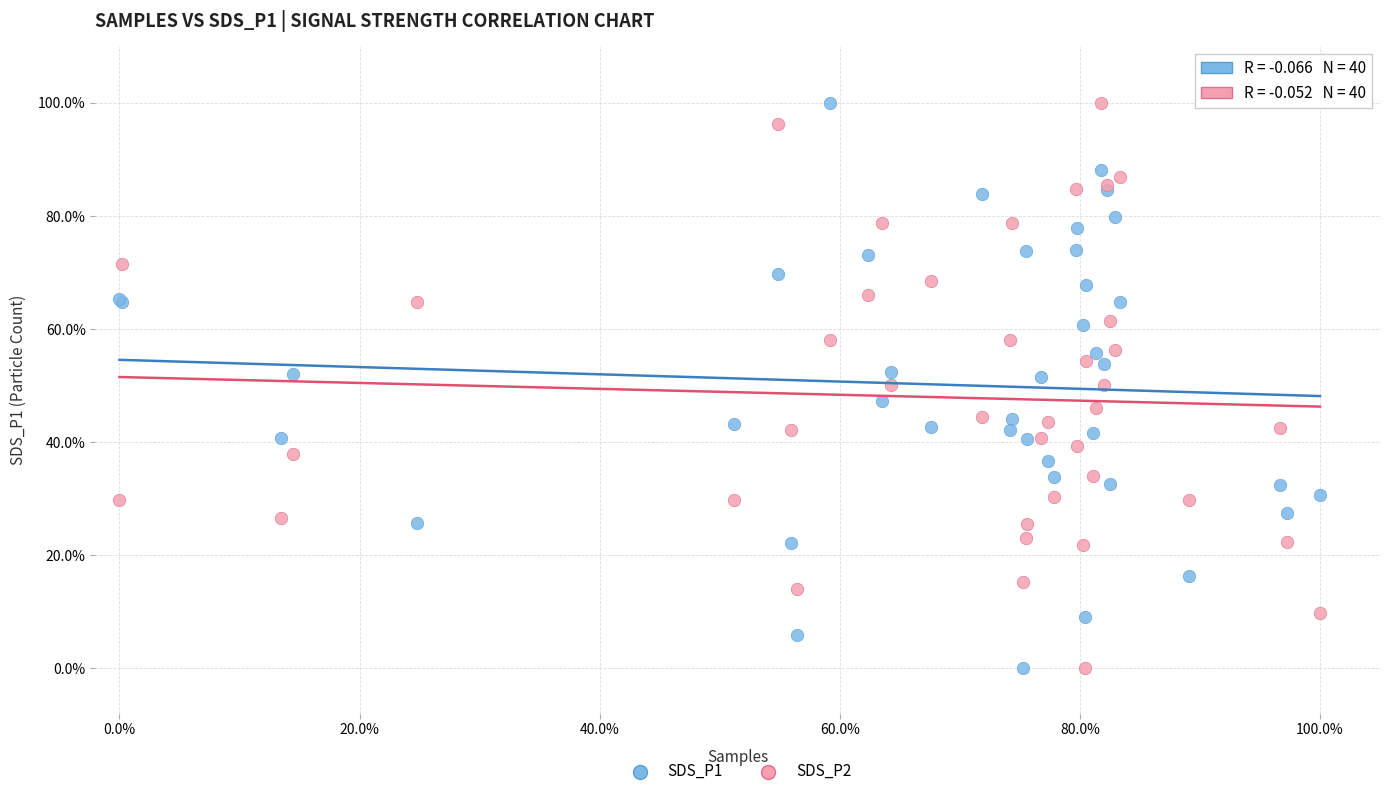

What are all the series names shown in the legend?

SDS_P1, SDS_P2